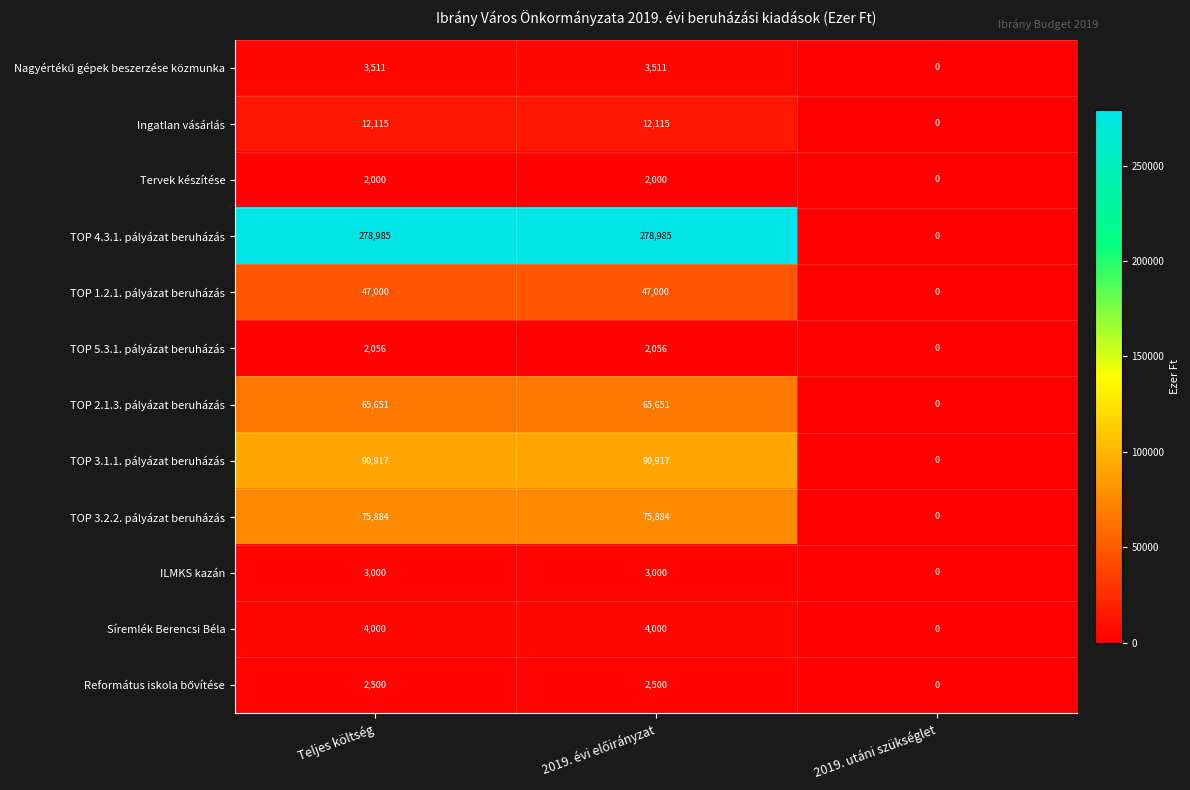

At which category does the chart reach its minimum across all series?

2019. utáni szükséglet